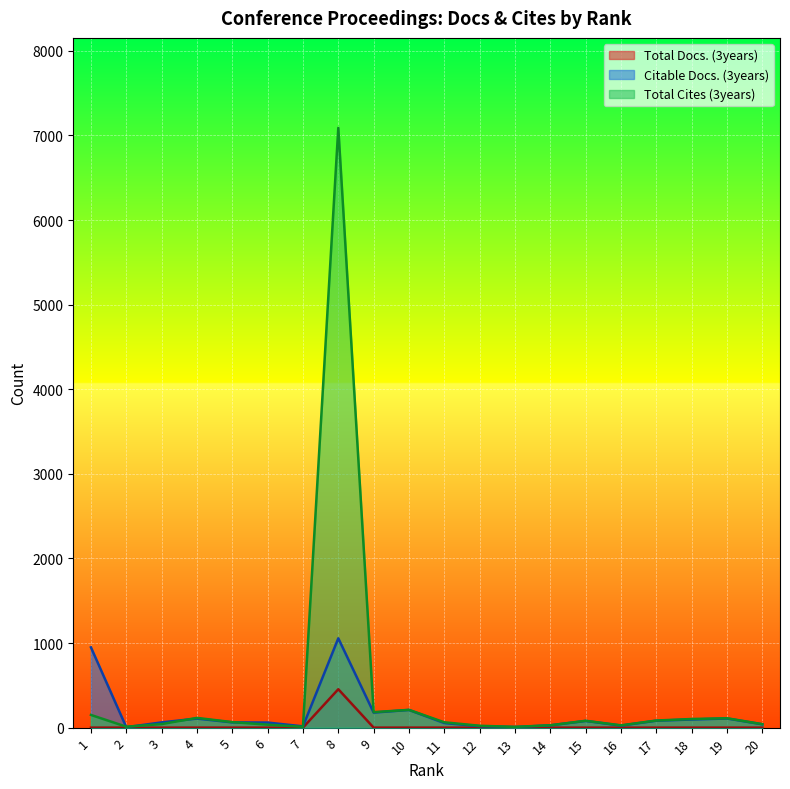

What is the difference between the second highest and minimum values in the Total Cites (3years) series?

201